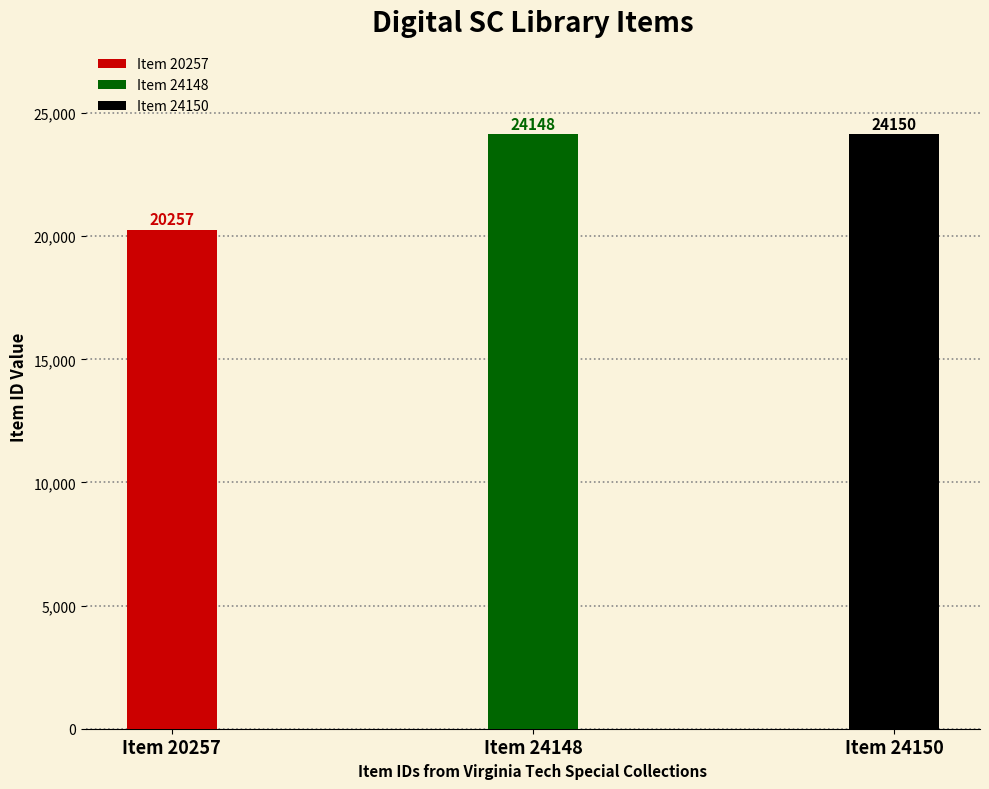

Does the chart contain any negative values?

No